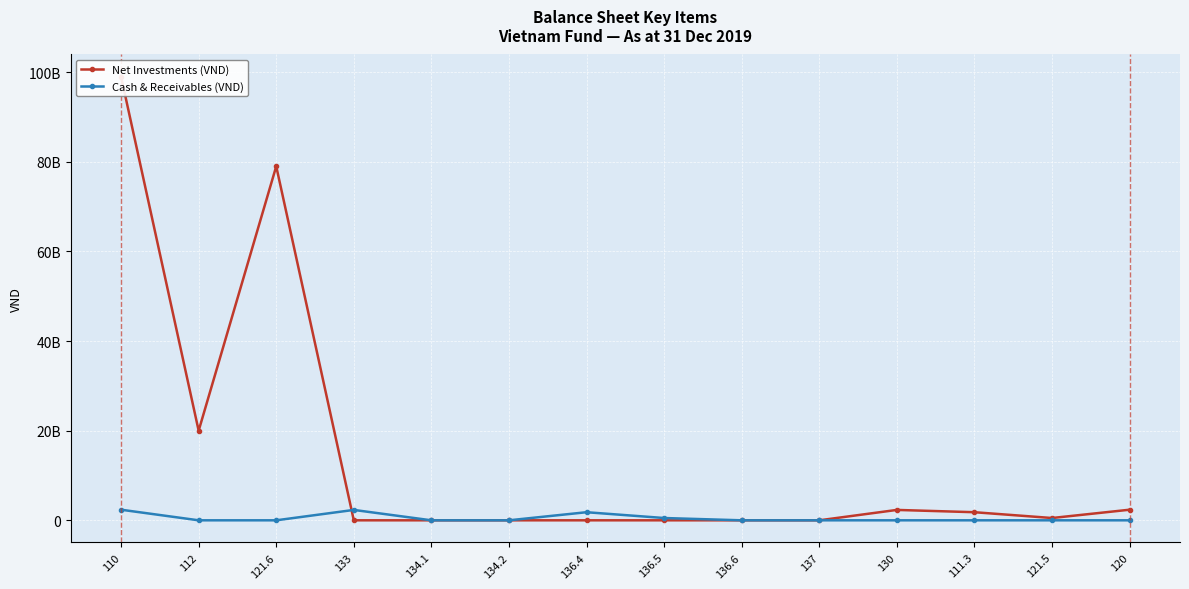

Where is Net Investments (VND) nearest to the value 49500000000?

112